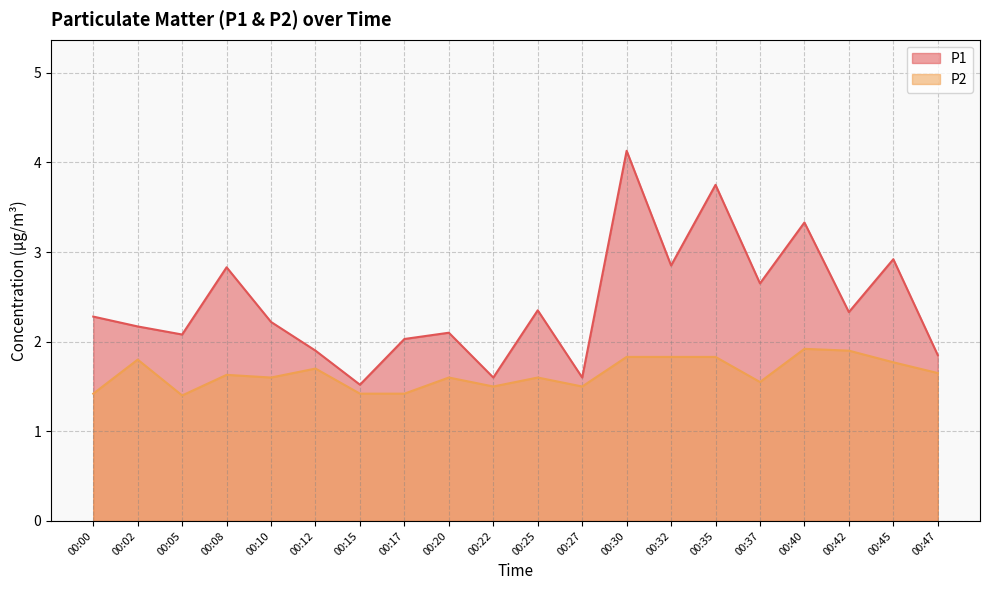

What is the total value across all series at 00:30?

6.0